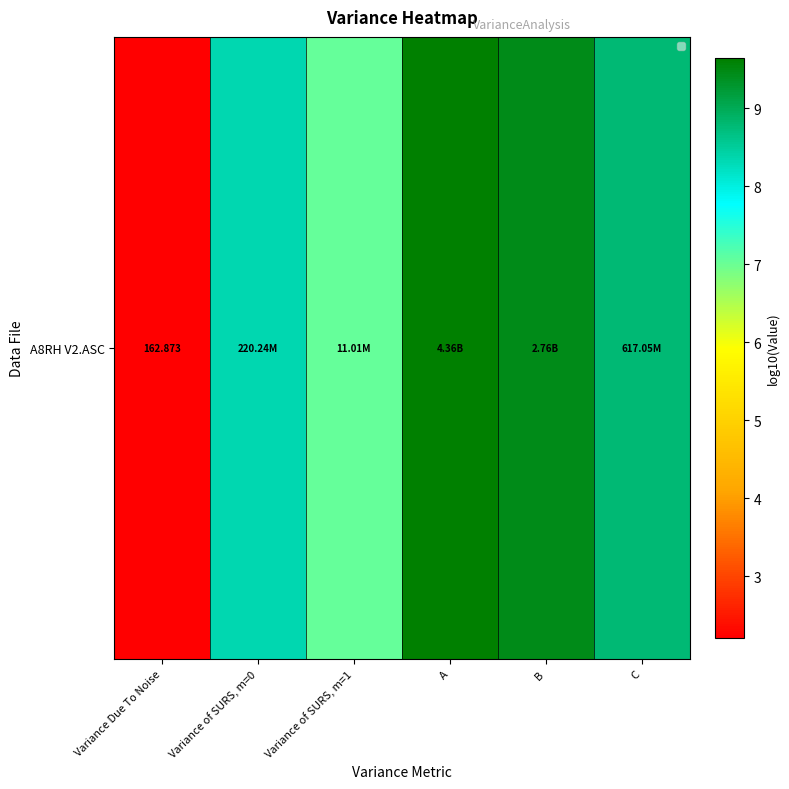

Reading left to right, transcribe all the data shown in this chart.

2.2	8.3	7.0	9.6	9.4	8.8